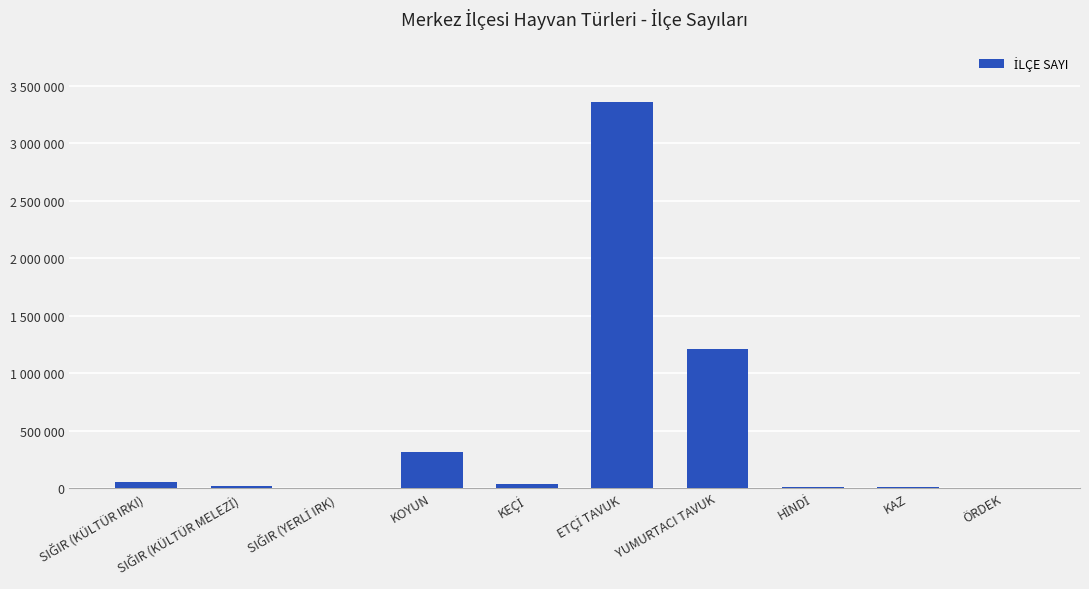

What is the sum of all values?

4994967